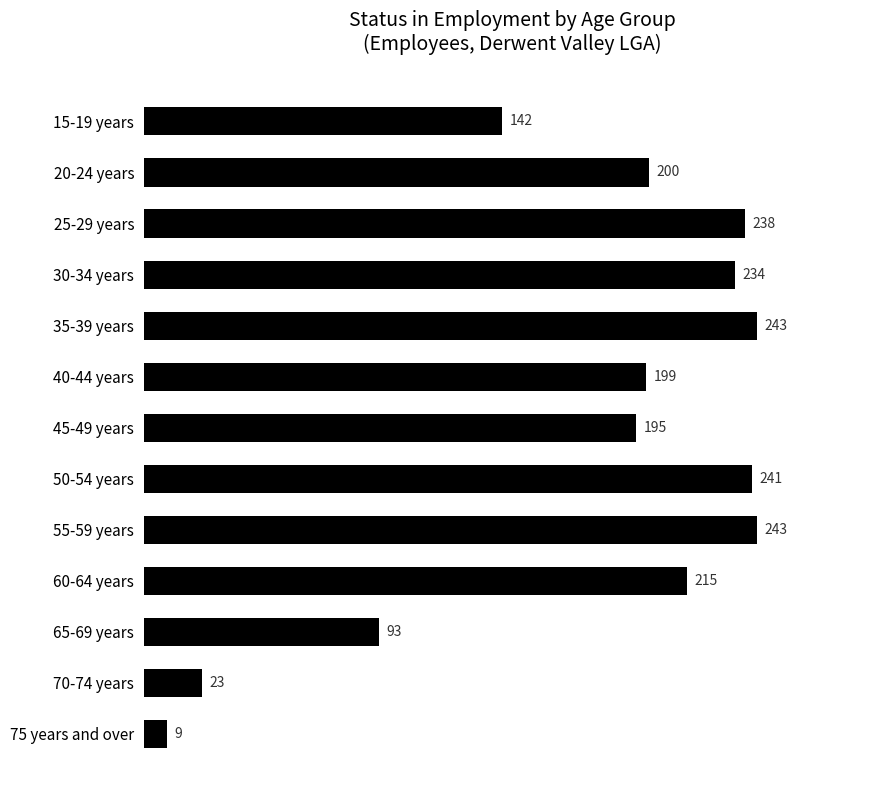

The chart shows a value of 142 at 15-19 years. True or false?

True